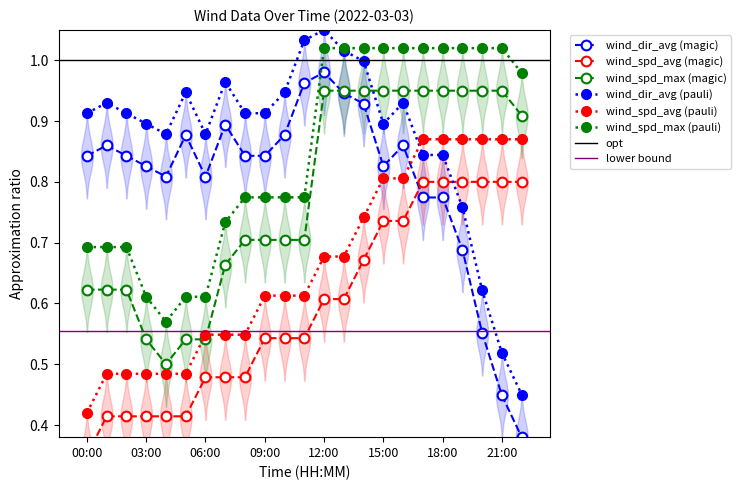

What position from the right is 18:00?

5